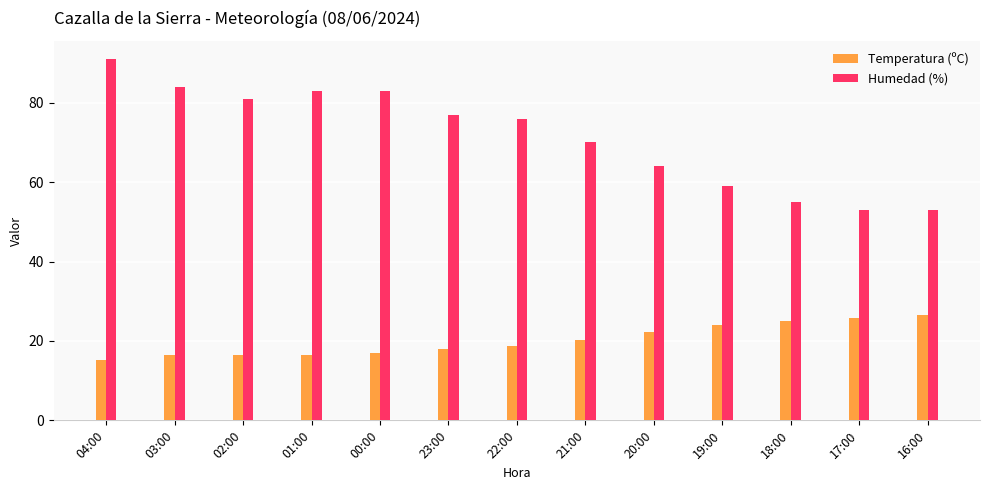

Is it true that Temperatura (ºC) equals 22.2 at 20:00?

True